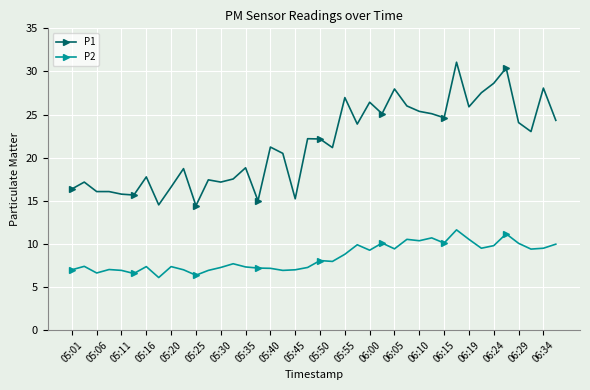

List the series in order of their peak value, highest first.

P1, P2